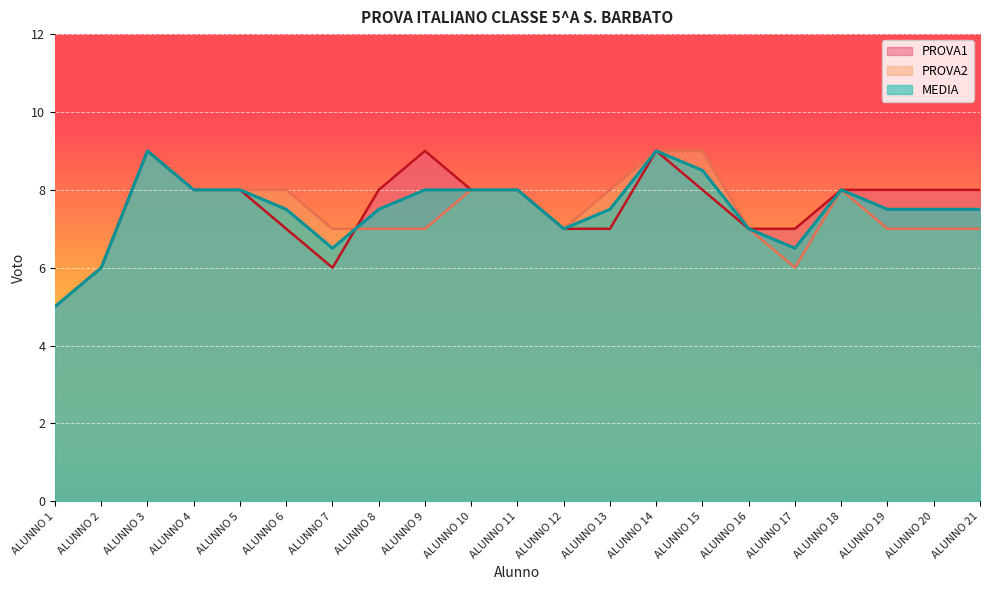

What is the minimum value shown in the chart?

5.0